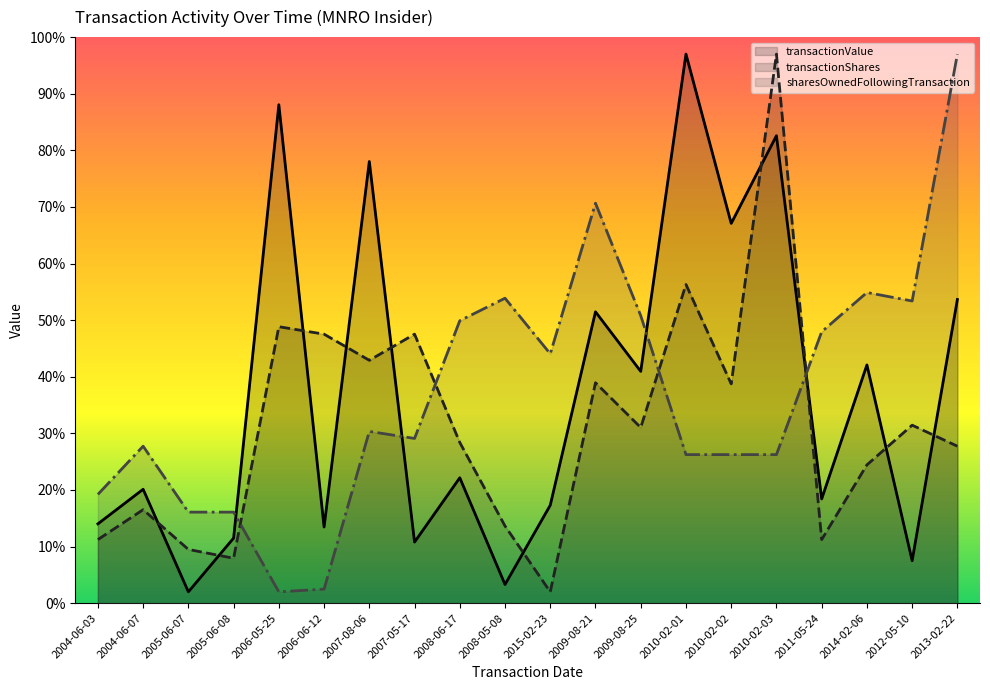

Read the transactionValue (line) value at 2010-02-02.

67.1